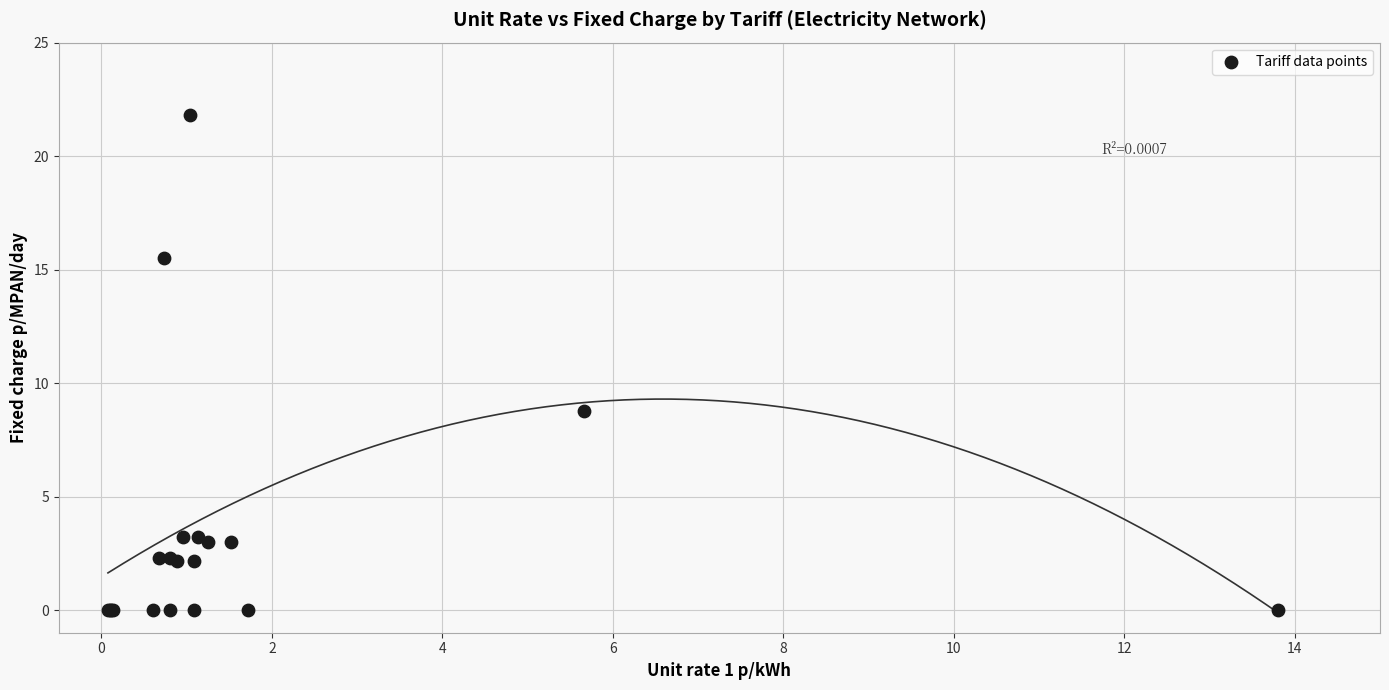

What Y value in the scatter plot is closest to 10?

8.8